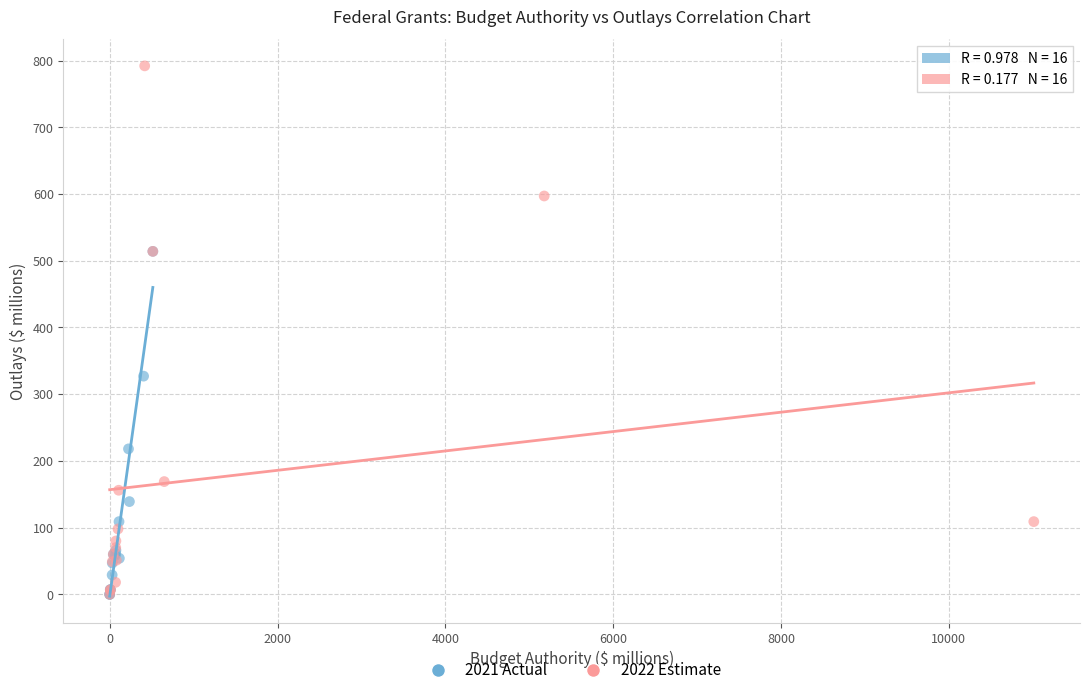

Which series has the widest spread of Y values?

2022 Estimate